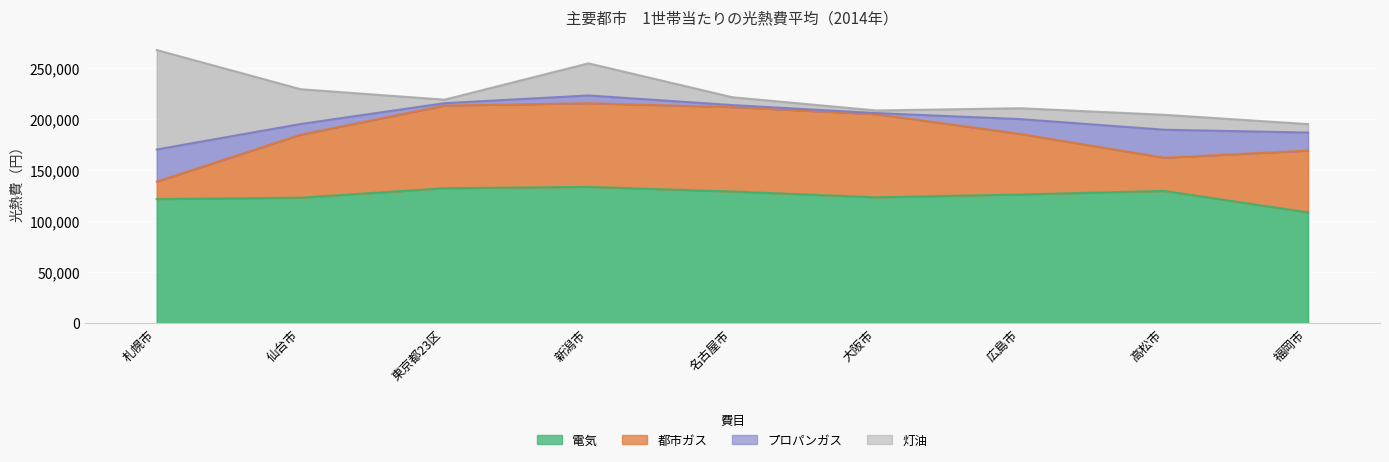

Is it true that プロパンガス equals 17607 at 福岡市?

True